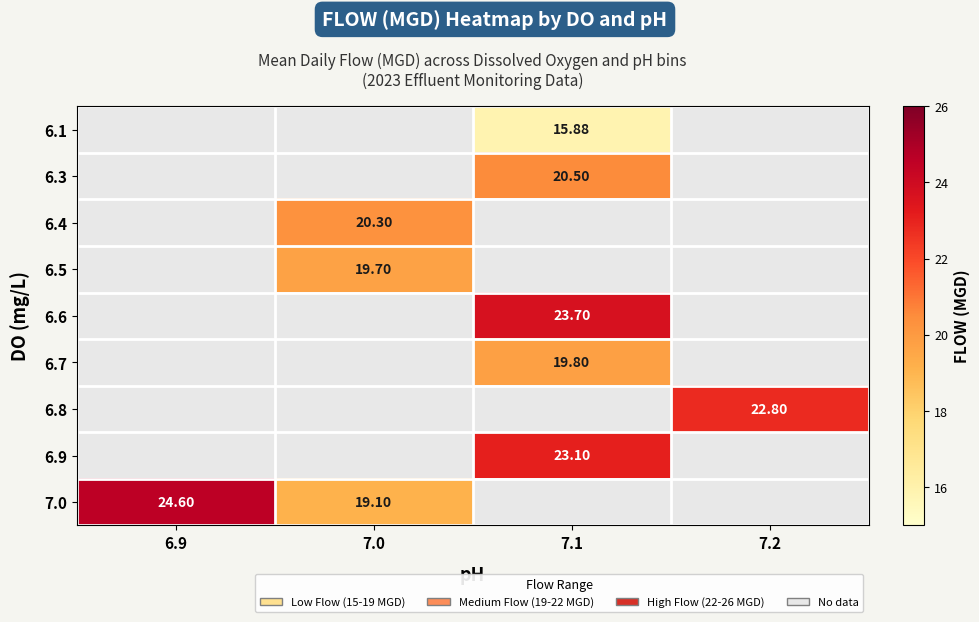

How many series are shown in this chart?

9